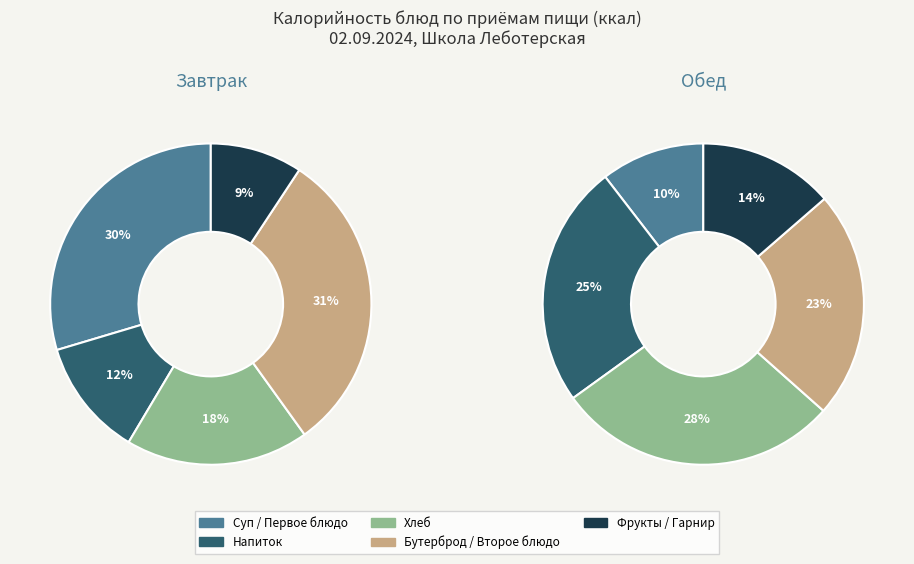

Is it true that Кисель из сока is 23% of the pie?

False